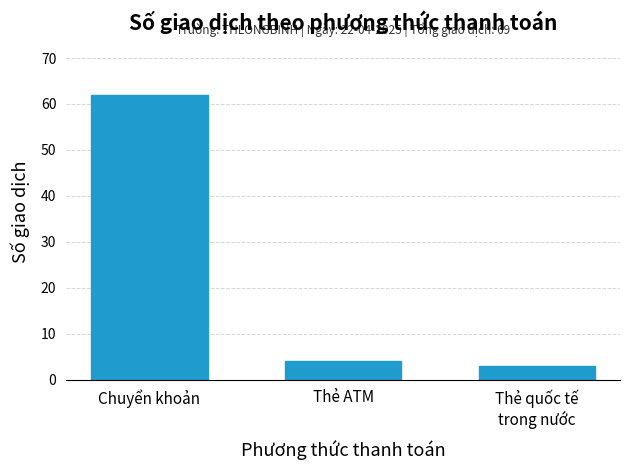

What value does the data have at Thẻ ATM, to the nearest 5?

5